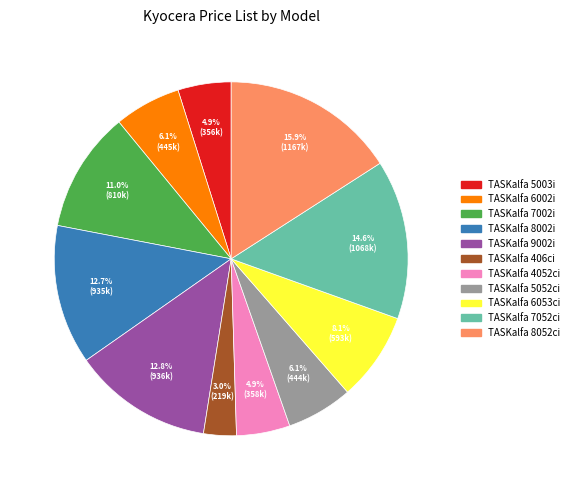

Which slice is the smallest?

TASKalfa 406ci